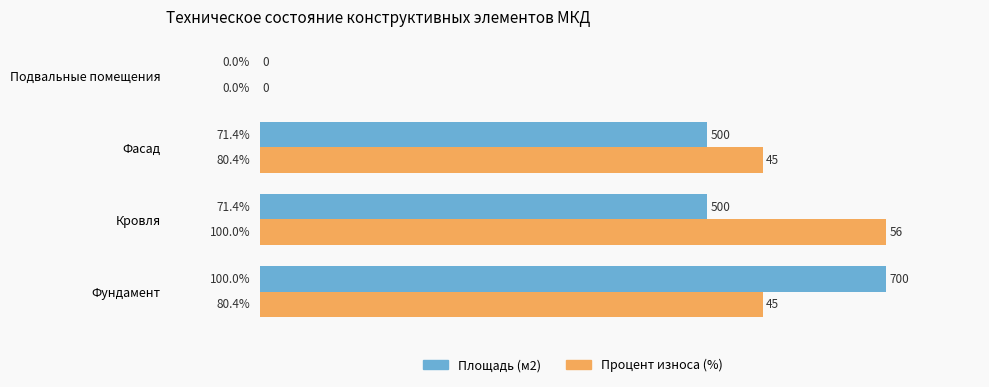

True or false: Площадь (м2) has a value of 71.4 at Фасад.

True